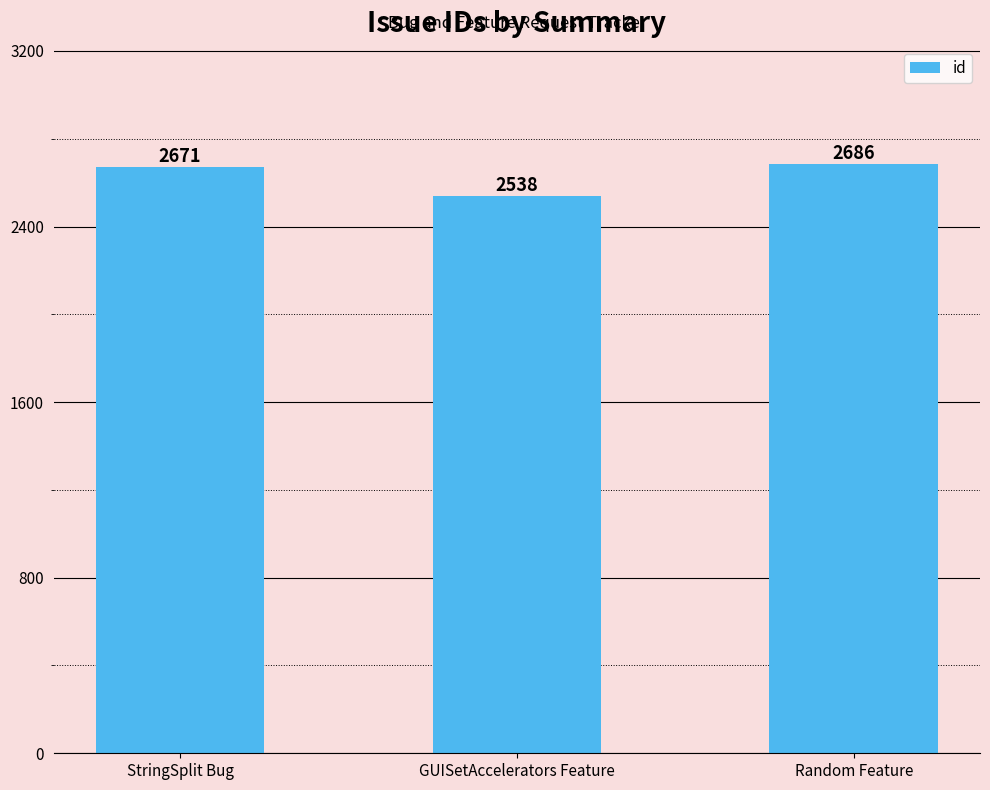

Count the number of data series in this chart.

1